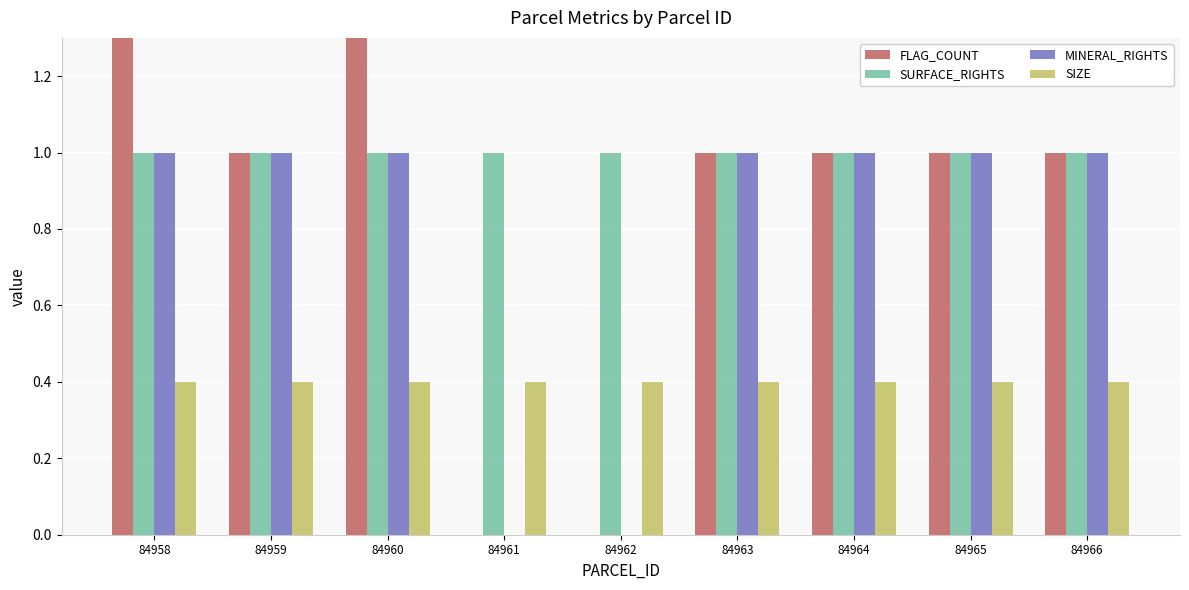

True or false: SIZE has a value of 0.4 at 84958.

True